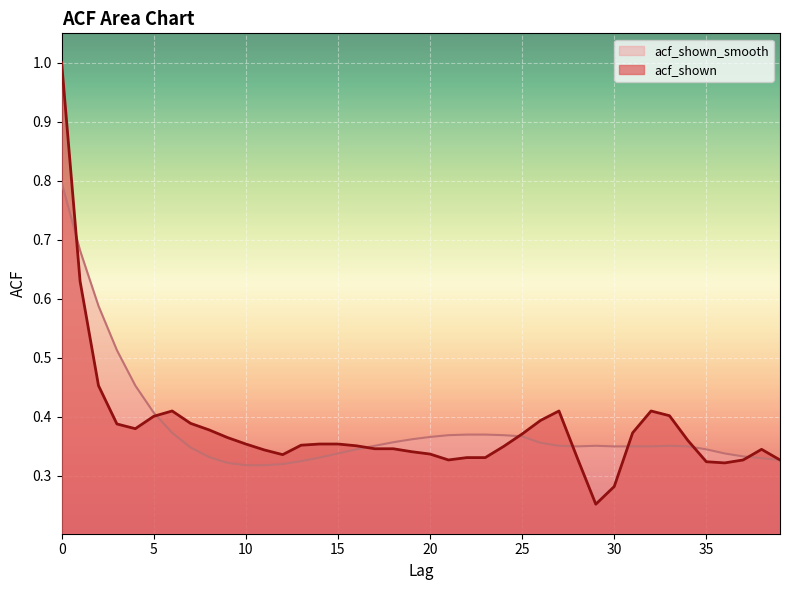

Rank the series by their average value, from highest to lowest.

acf_shown_smooth, acf_shown